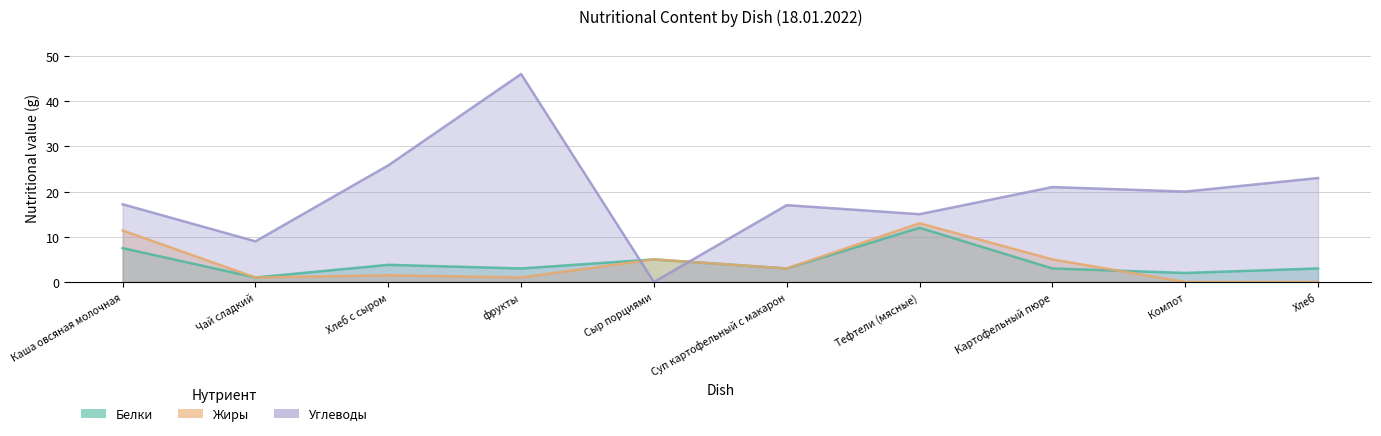

True or false: Жиры has a value of 1.5 at Хлеб с сыром.

True